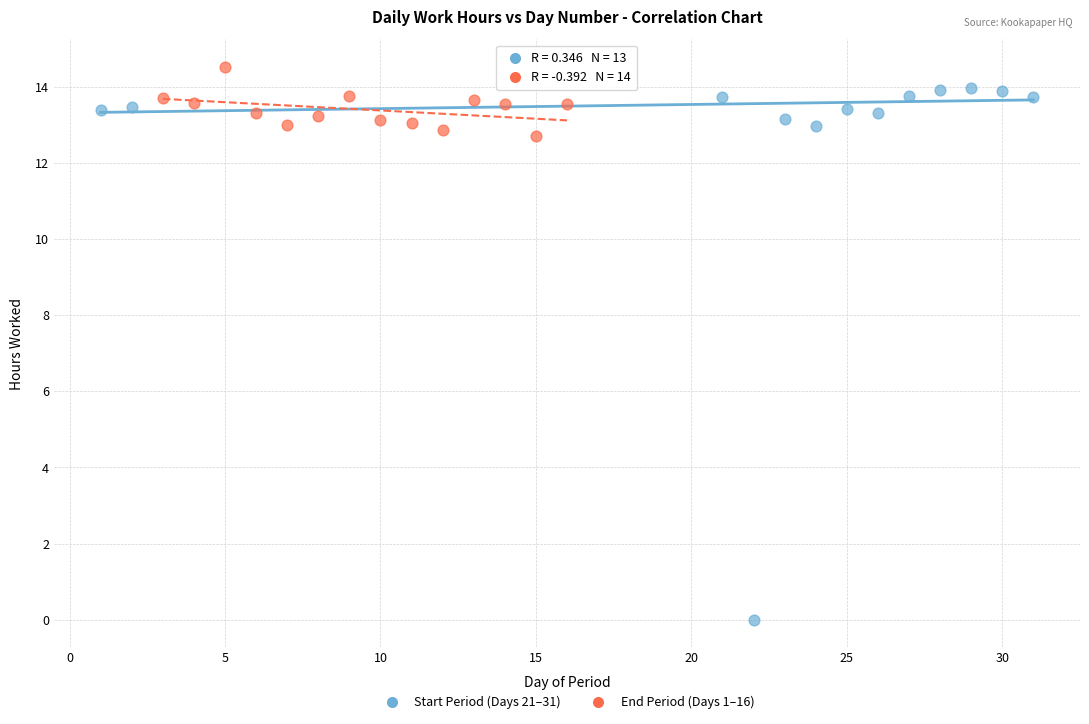

What are all the series names shown in the legend?

Start Period (Days 21–31), End Period (Days 1–16)